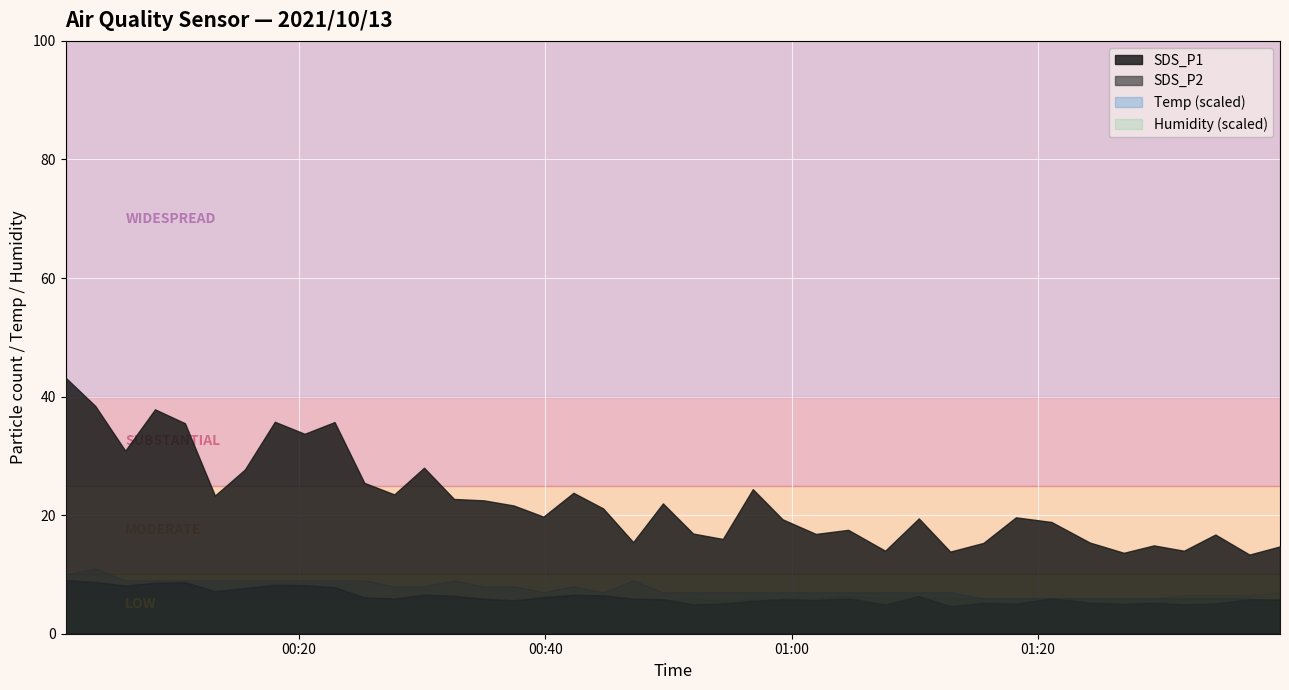

True or false: Temp and SDS_P2 intersect in this chart.

False